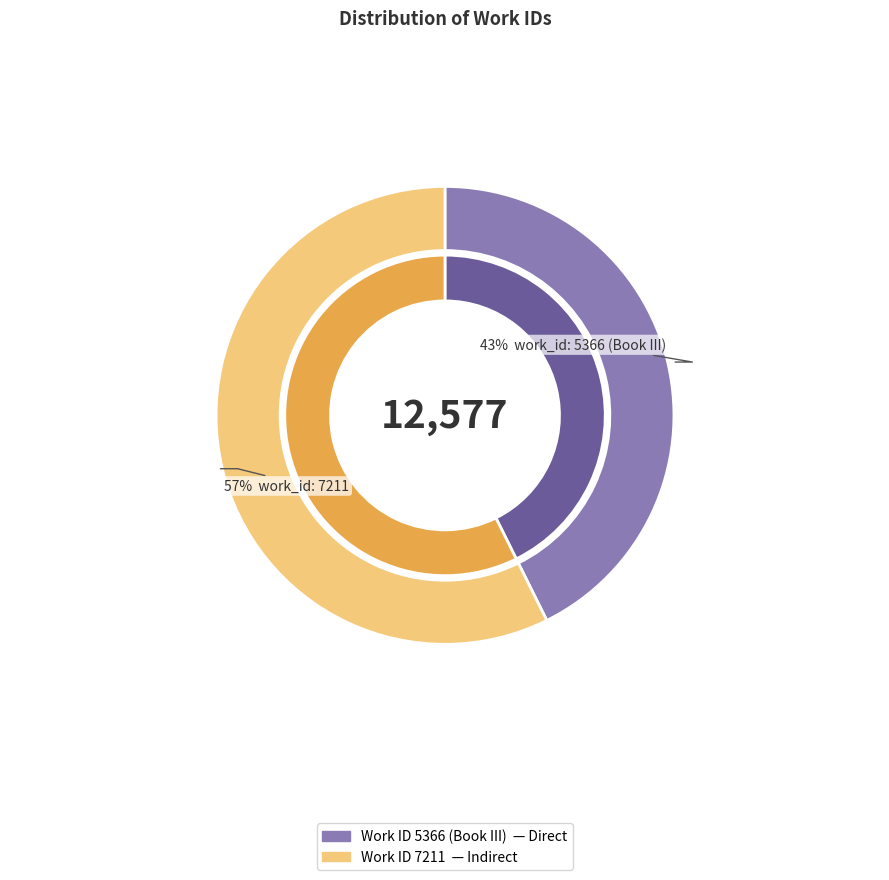

Does work_id: 7211 account for over 50% of the chart?

Yes